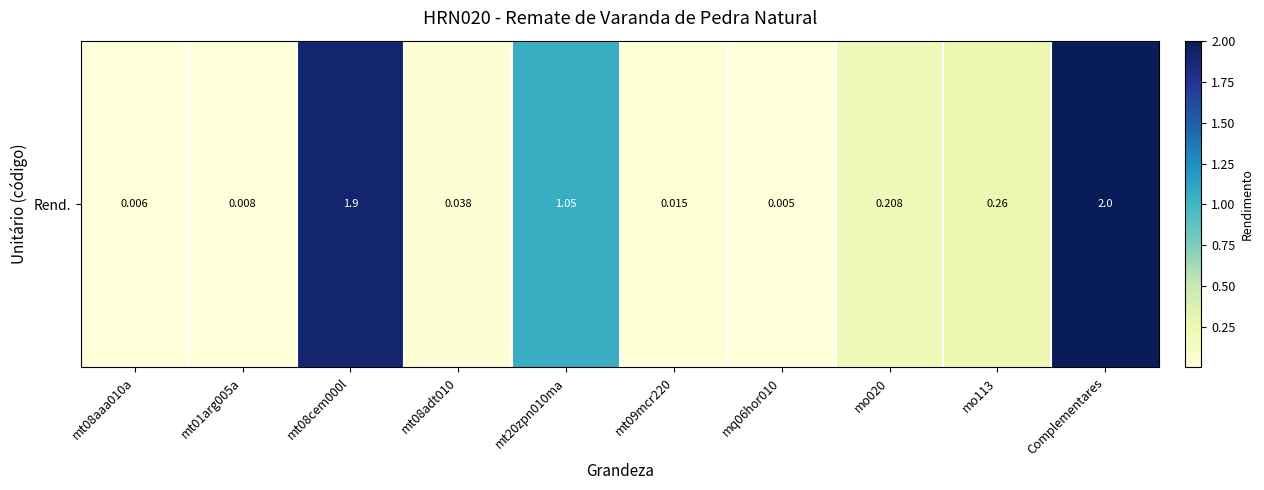

Reading right to left, extract all data points from this chart.

Complementares=2.0	mo113=0.3	mo020=0.2	mq06hor010=0.0	mt09mcr220=0.0	mt20zpn010ma=1.1	mt08adt010=0.0	mt08cem000l=1.9	mt01arg005a=0.0	mt08aaa010a=0.0